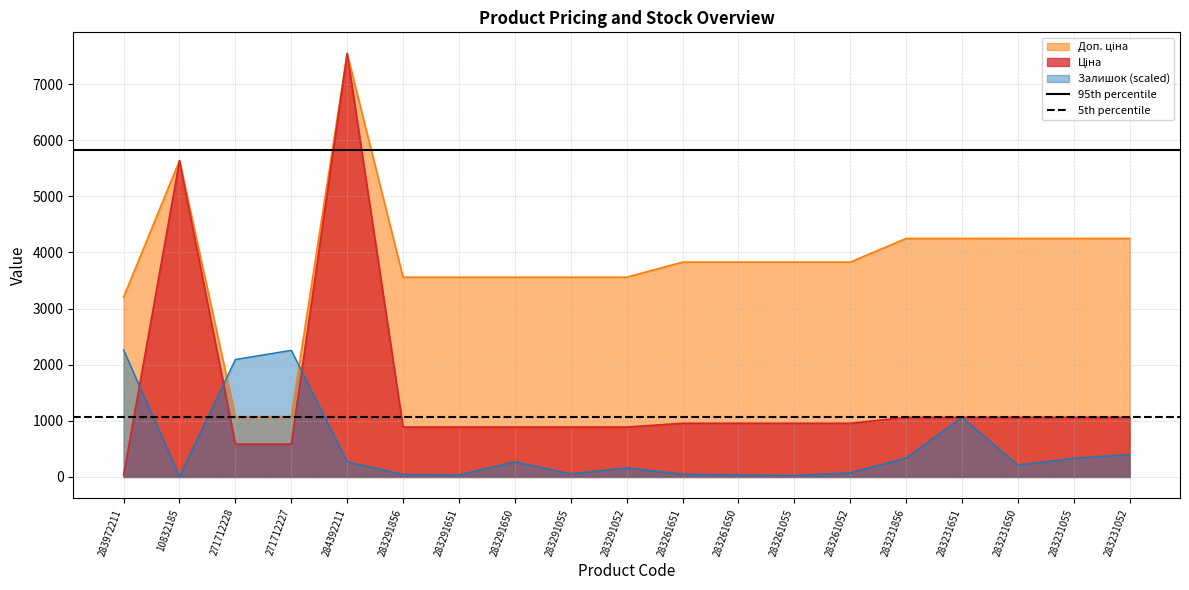

The value of Залишок (scaled) at 271712227 is 2257.5. True or false?

True